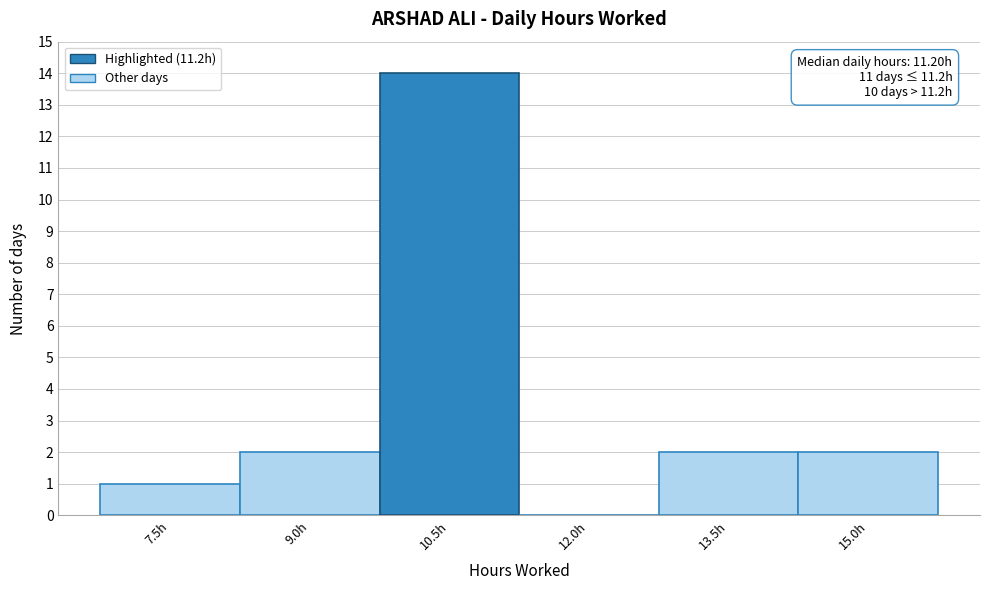

Reading left to right, transcribe all the data shown in this chart.

7.5h=1	9.0h=2	10.5h=14	12.0h=0	13.5h=2	15.0h=2